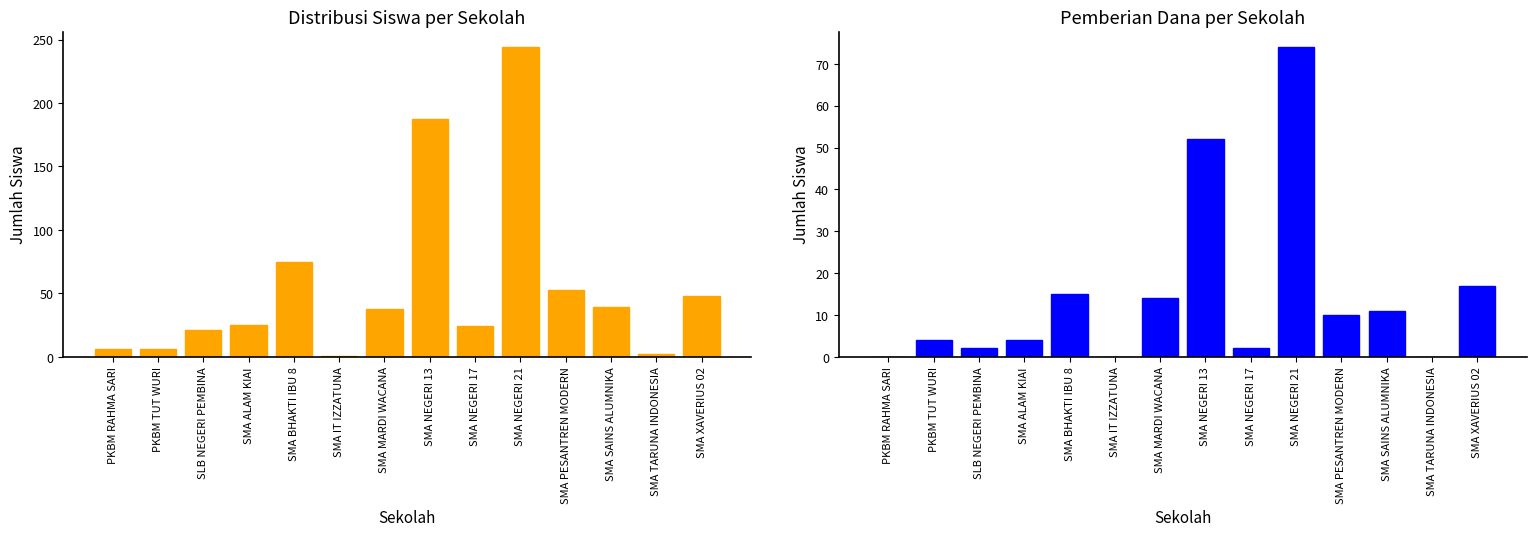

Which series has the largest total across all categories?

Disalurkan (Siswa)